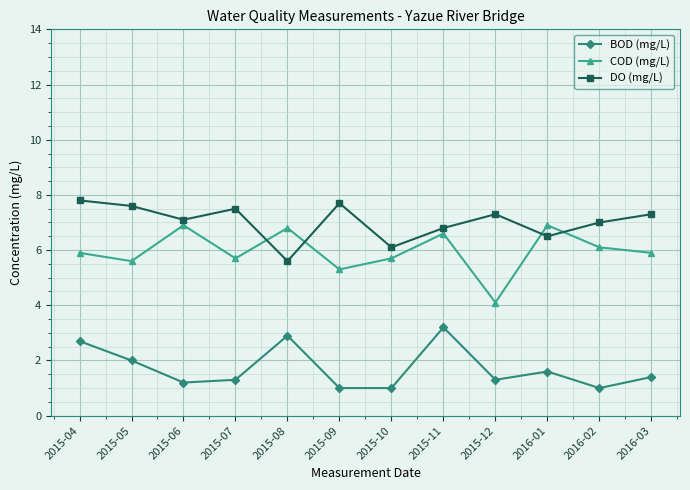

True or false: BOD (mg/L) has a value of 1.7 at 2015-04.

False